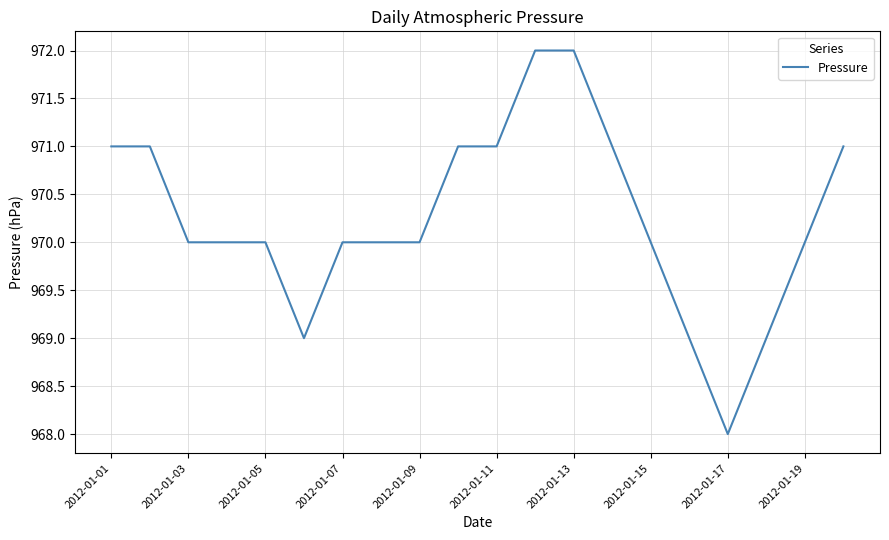

What is the maximum value shown in the chart?

972